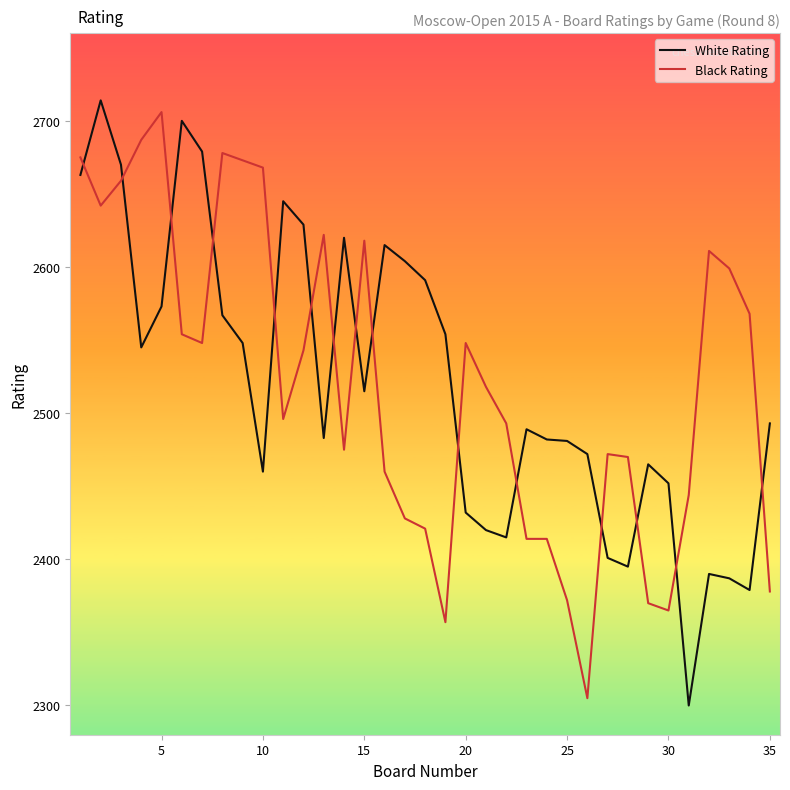

What is the difference between the maximum and minimum values in the White Rating series?

414